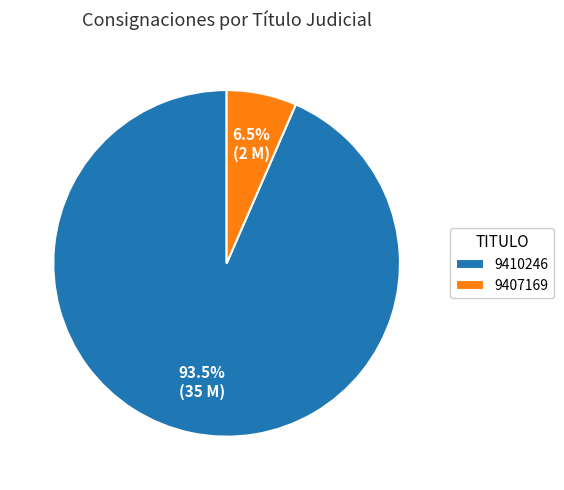

What is the total percentage of 9410246 and 9407169?

100.0%